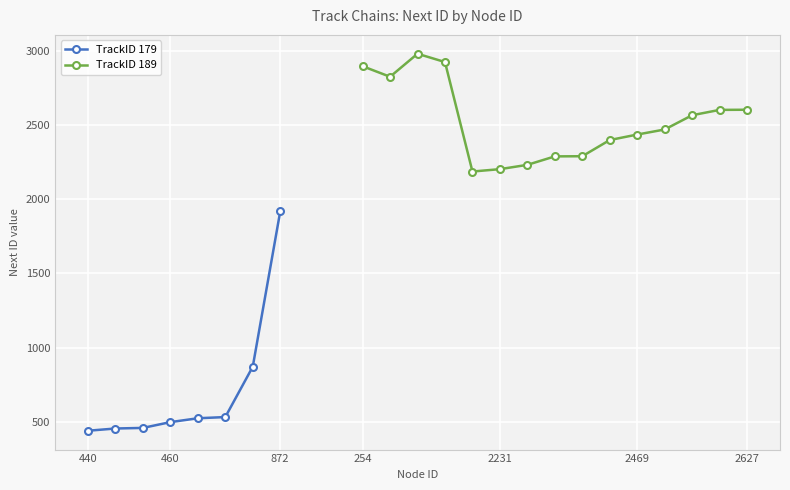

What is the difference between the maximum and minimum values?

1476